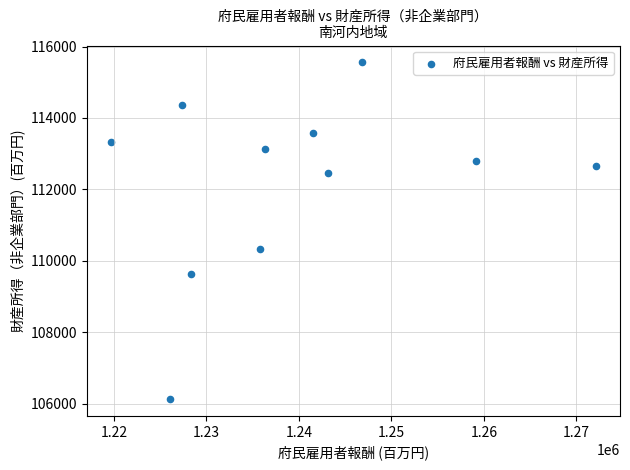

What Y value in the scatter plot is closest to 110841?

110330